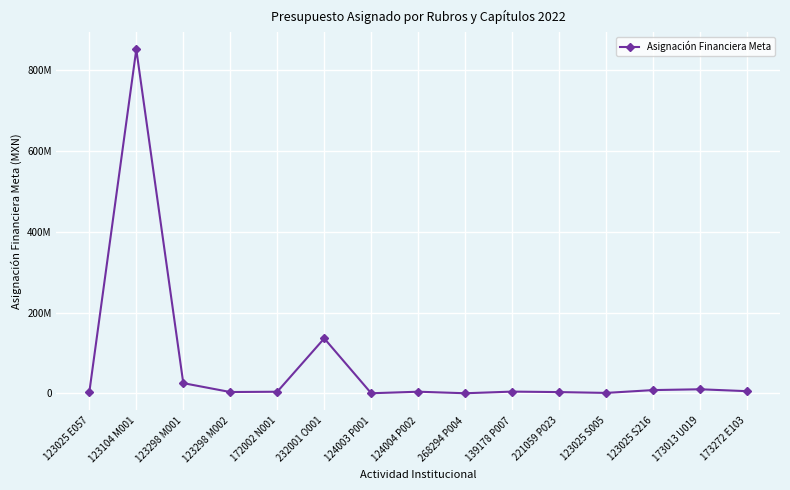

Between 173272 E103 and 123025 S005, which is larger?

173272 E103